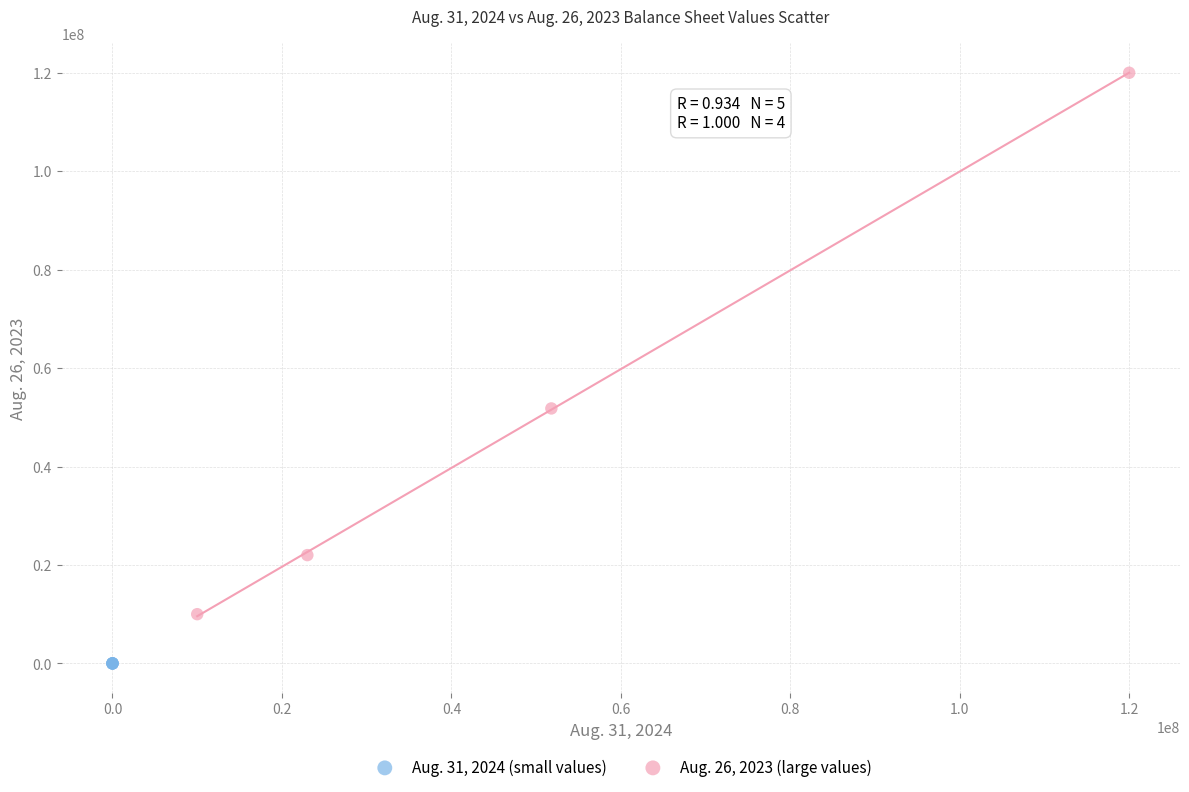

Which series has the widest spread of Y values?

Aug. 26, 2023 (large values)